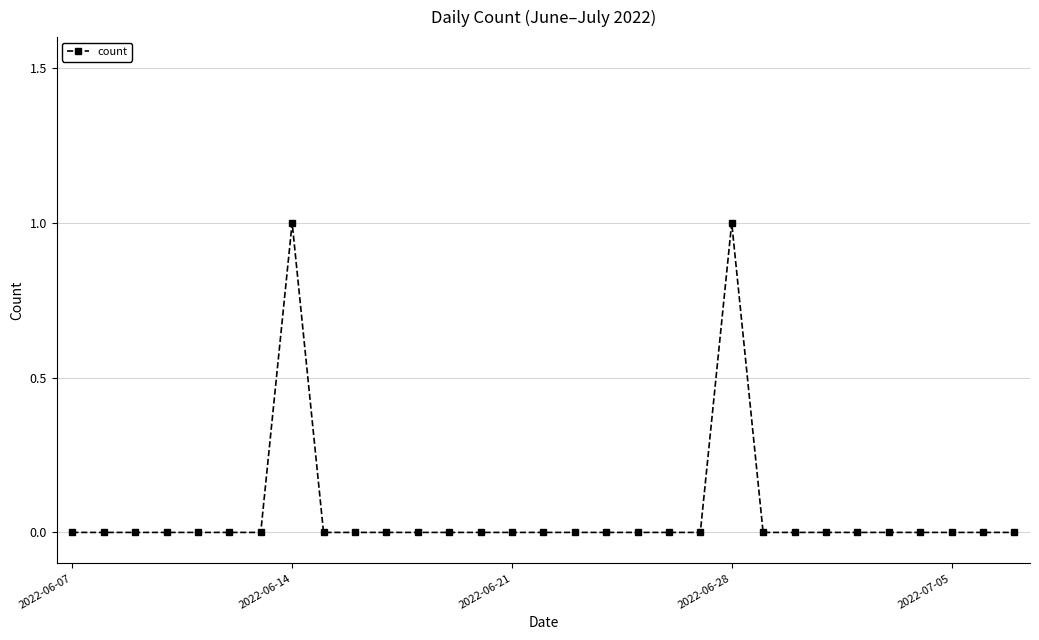

True or false: the data has more than 1 interior local peaks.

True